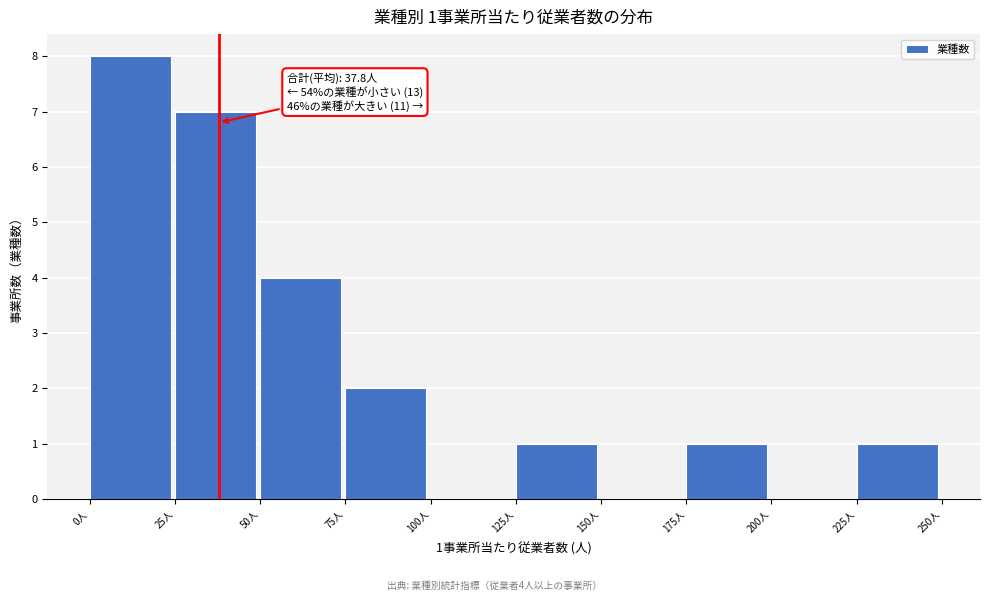

Which range on the x-axis has the tallest bar?

0 to 25